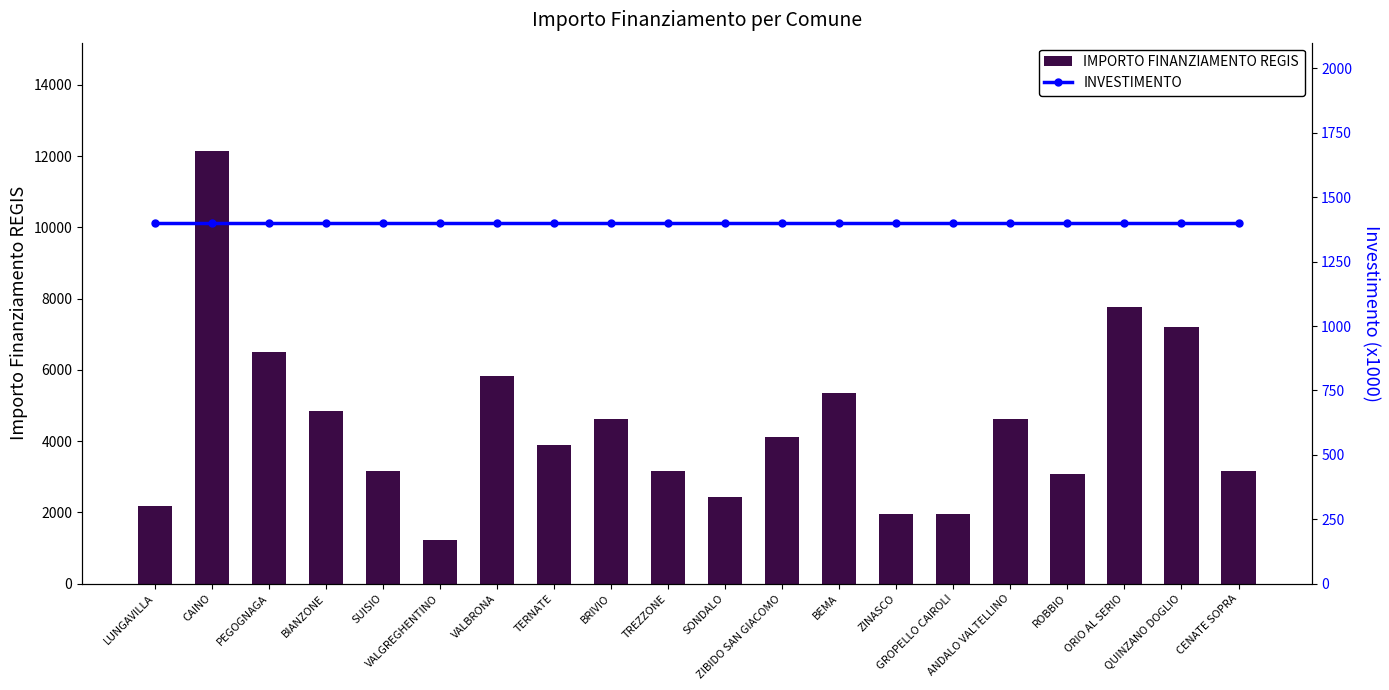

At which label is INVESTIMENTO closest to 1400?

LUNGAVILLA